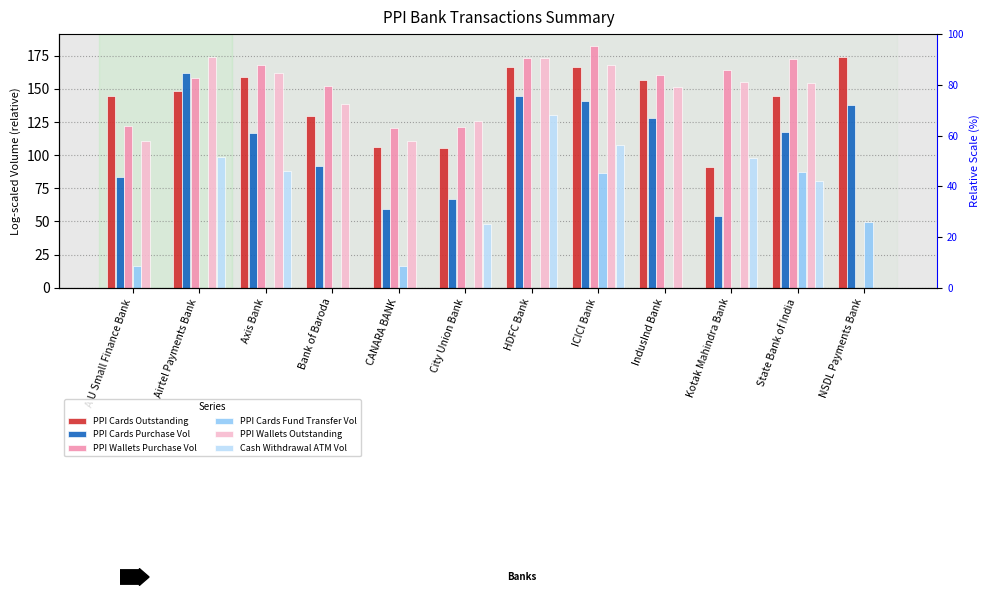

Which category has the highest value across all series?

ICICI Bank